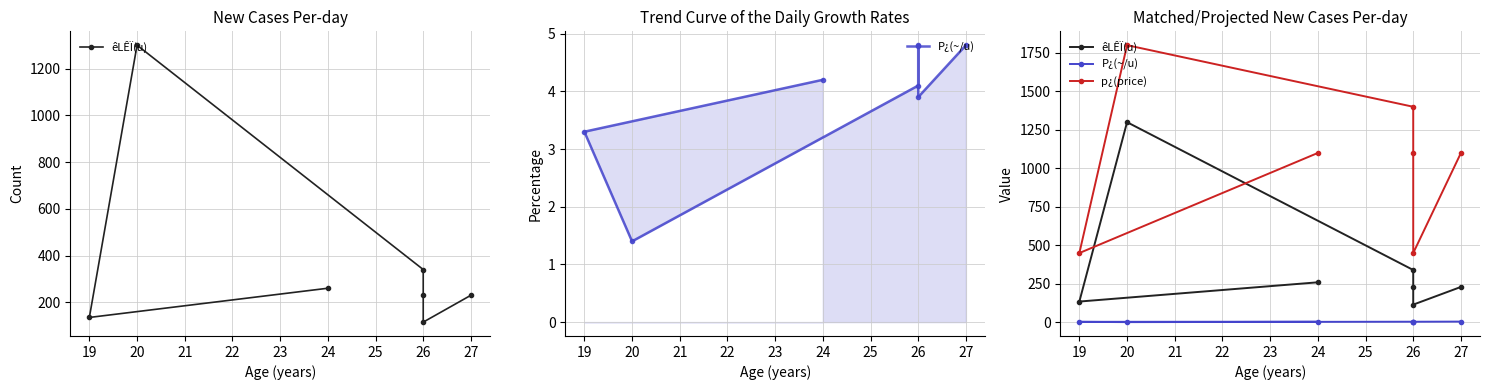

At how many categories does at least one series exceed 1052?

5